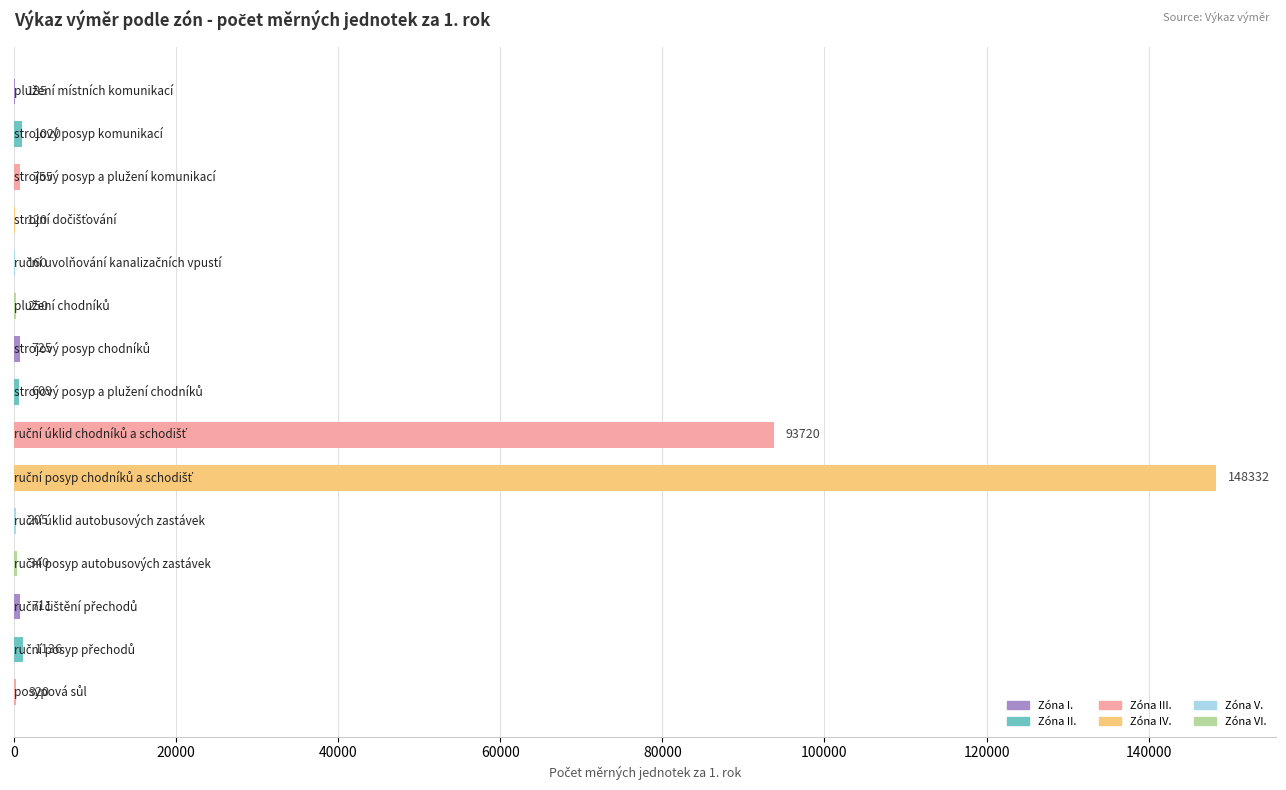

What is the maximum value shown in the chart?

148332